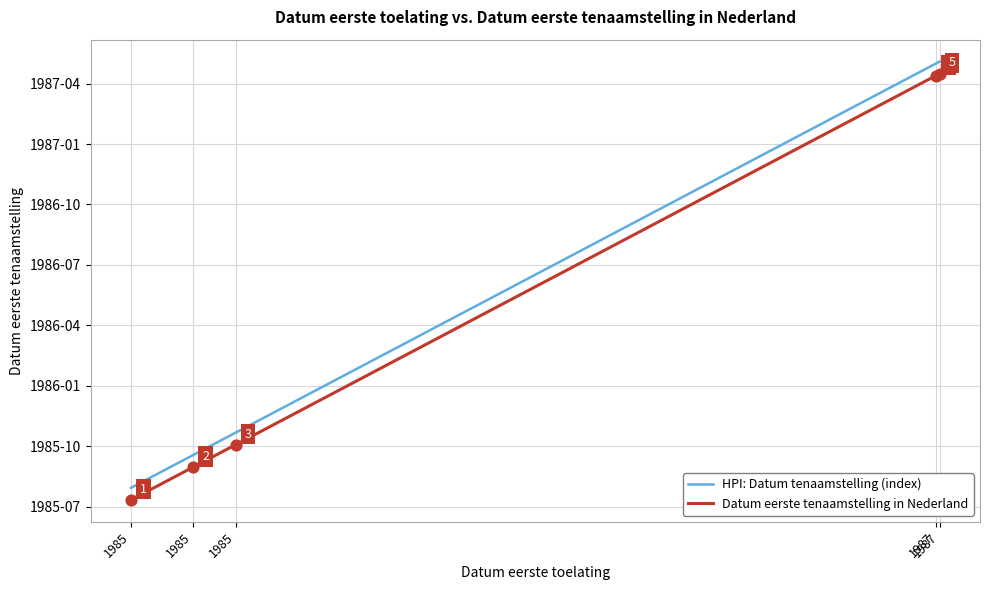

What is the total value across all series at 1985?

3971.1